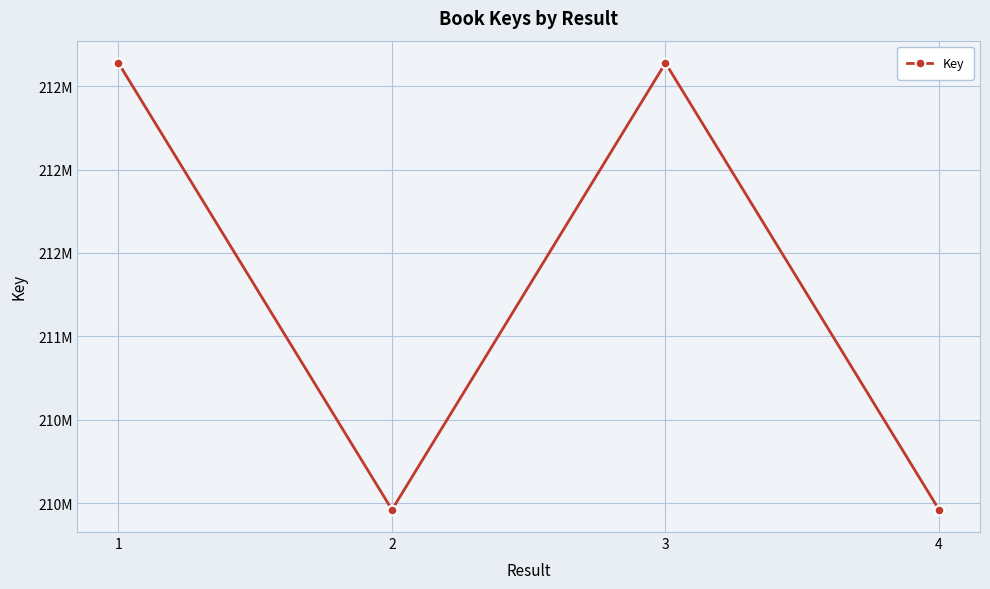

Is this an area chart (filled region under the line)?

No